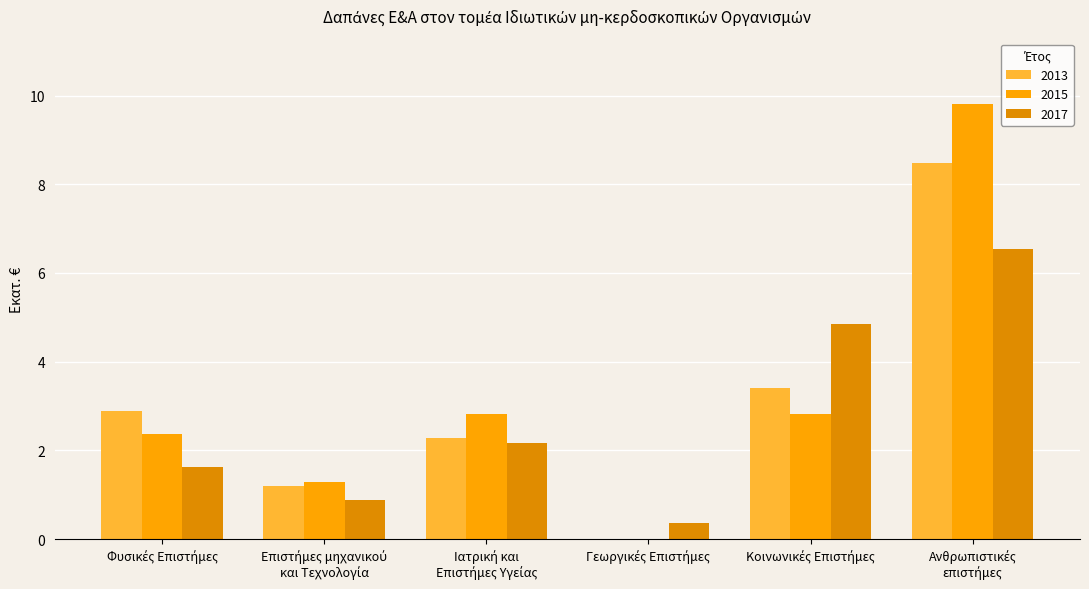

At which category is the sum across all series the highest?

Ανθρωπιστικές
επιστήμες